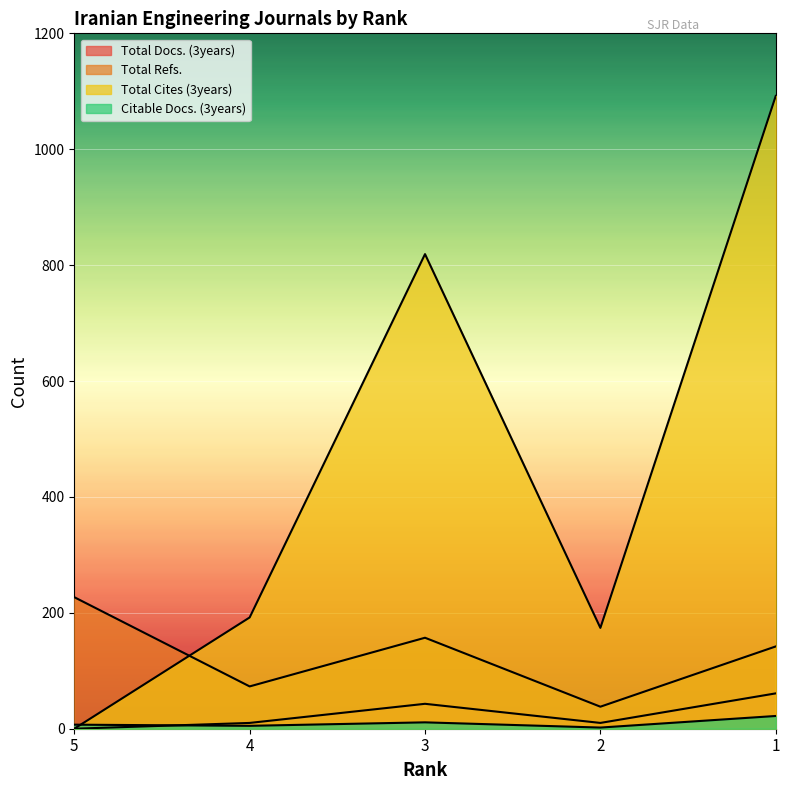

How many values in the Citable Docs. (3years) series exceed 7?

2